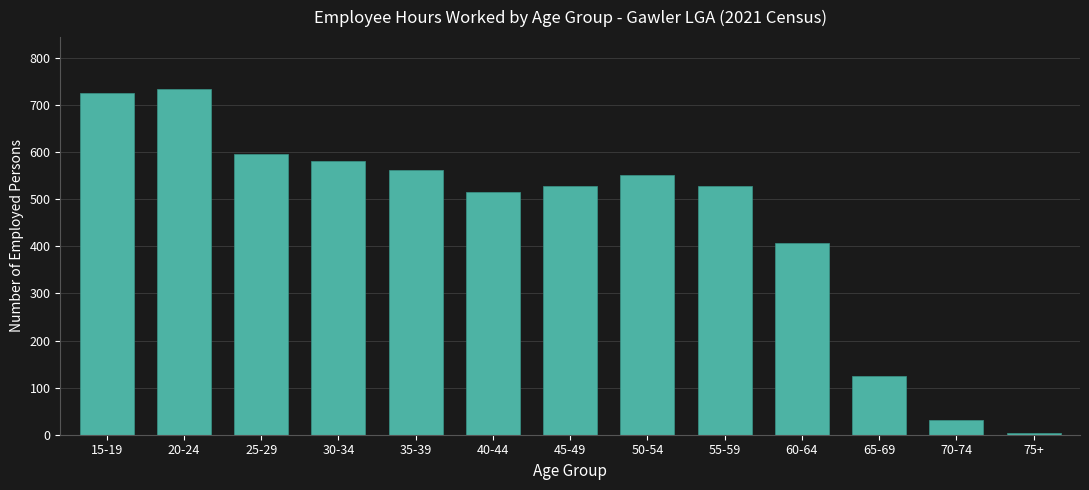

What is the label of the 4th bar from the right?

60-64